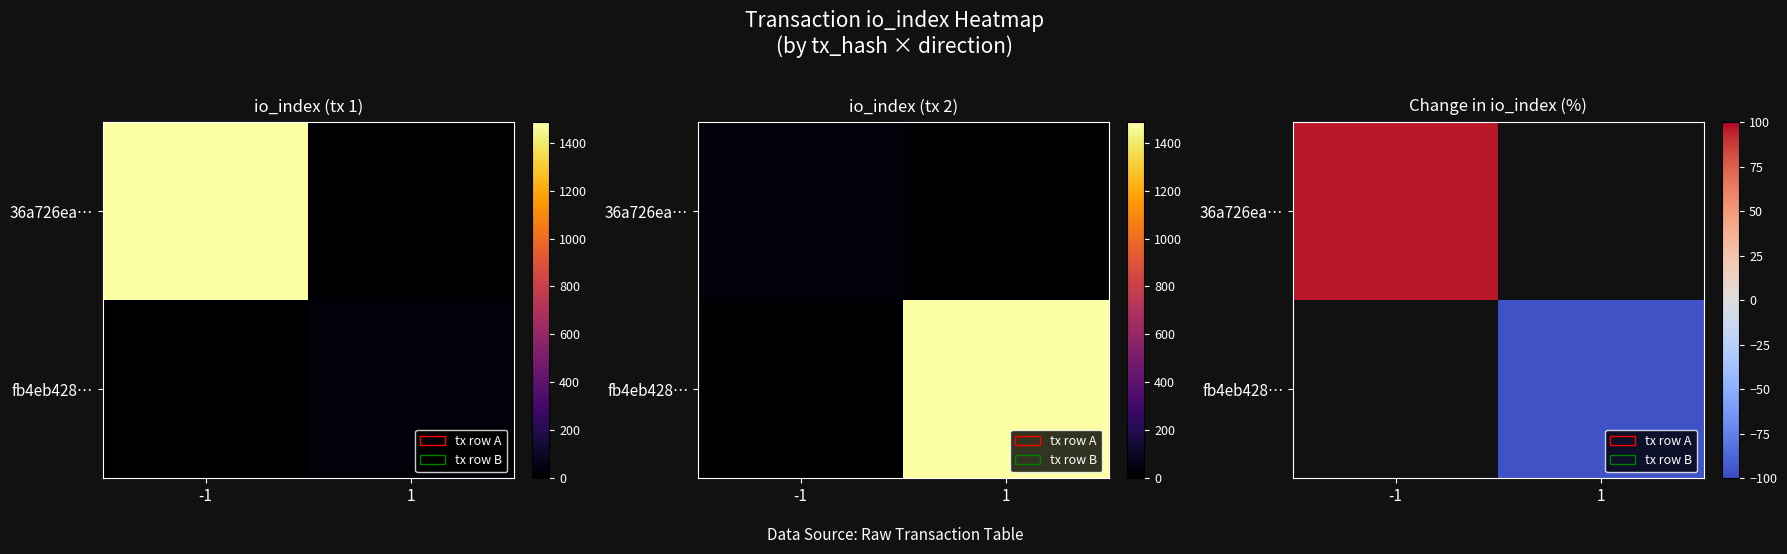

What is the smallest value displayed?

-96.8